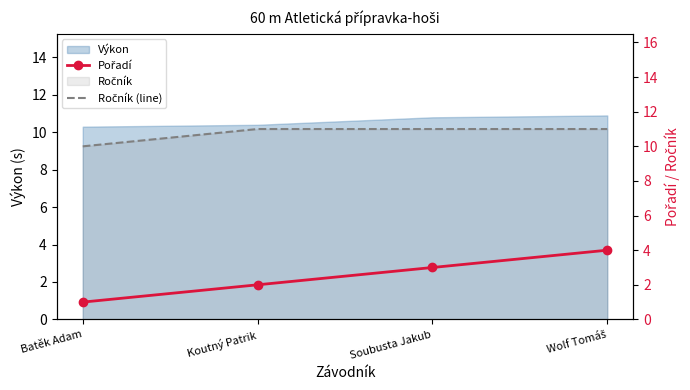

What position from the right is Batěk Adam?

4